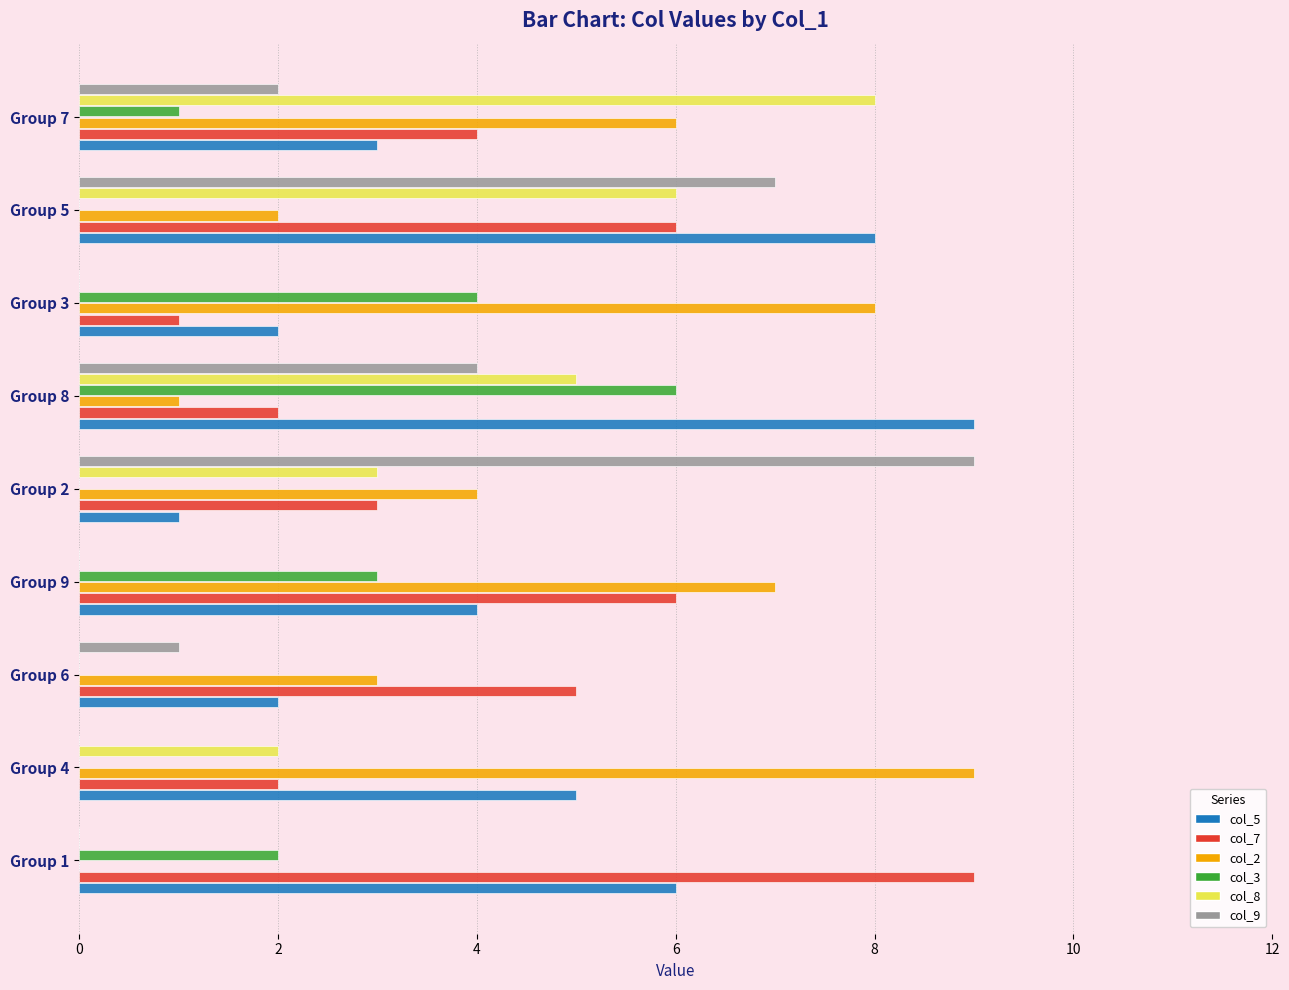

At which category is the sum across all series the highest?

Group 5